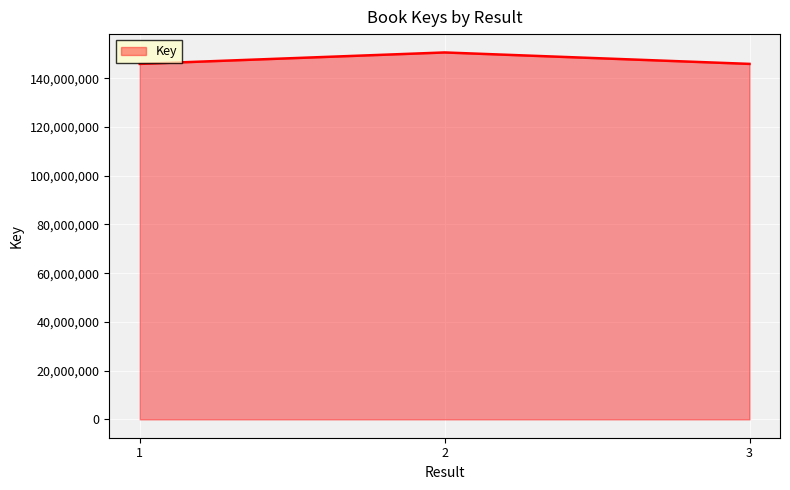

The chart shows a value of 49773105 at 2. True or false?

False